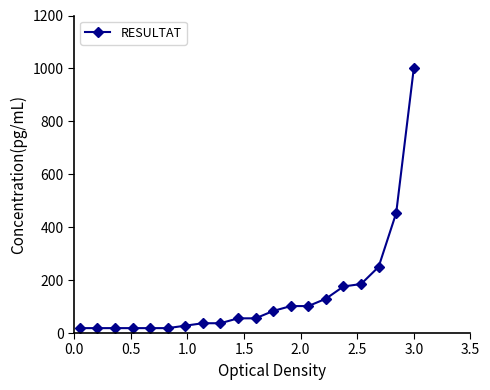

What is the value of the 11th point from the left?

55.6